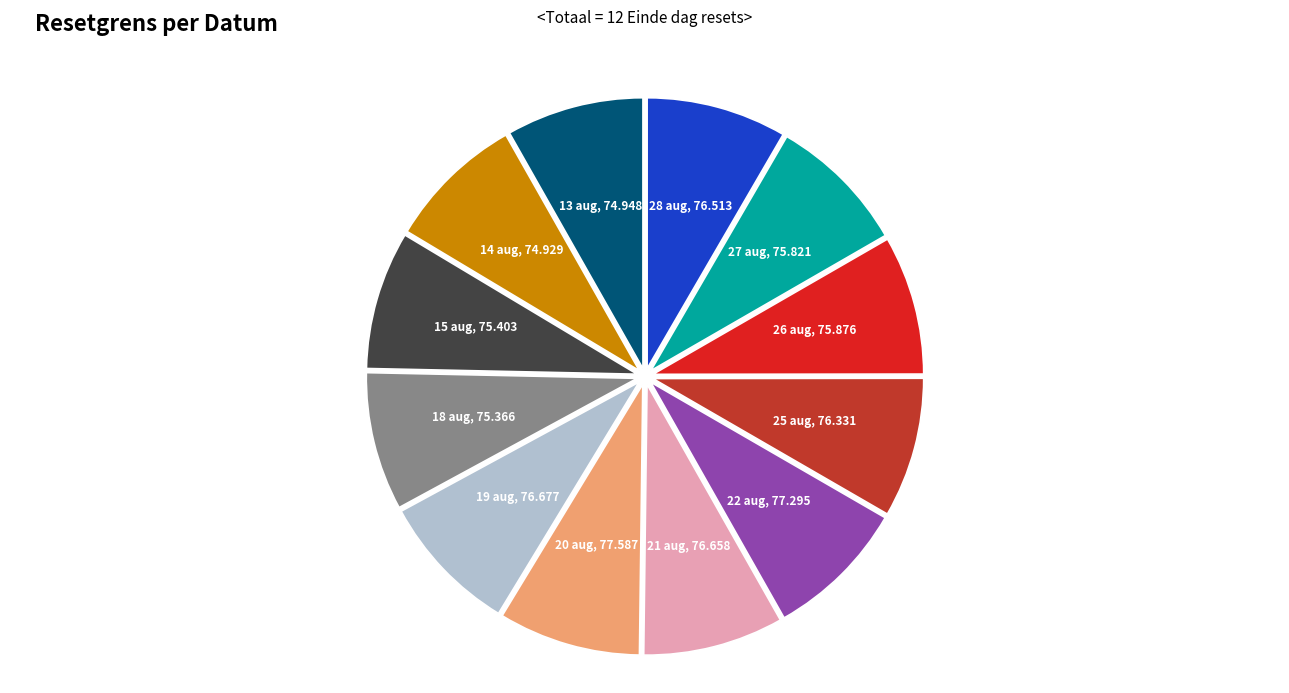

Does any single category account for the majority?

No